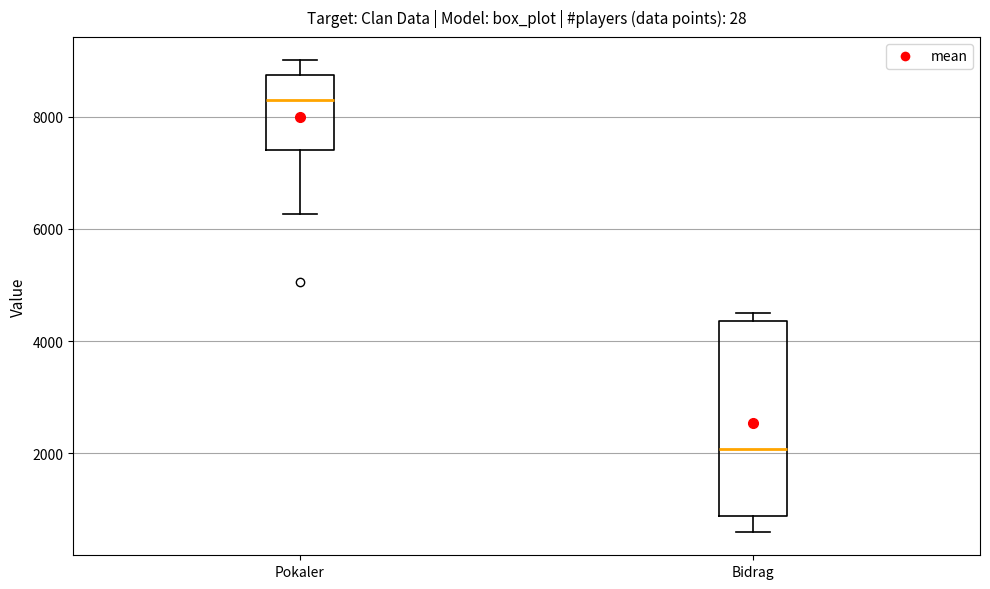

Where does the lower whisker of the box for Bidrag end on the y-axis? The values are not printed on the chart, so give them approximately, as read against the axis.

600